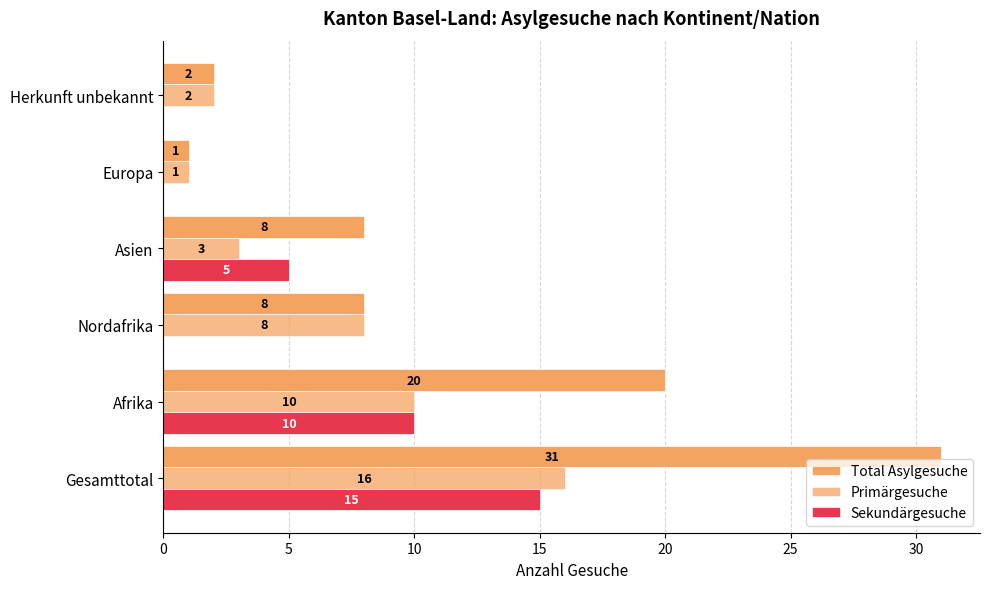

How many distinct data groups are displayed?

3